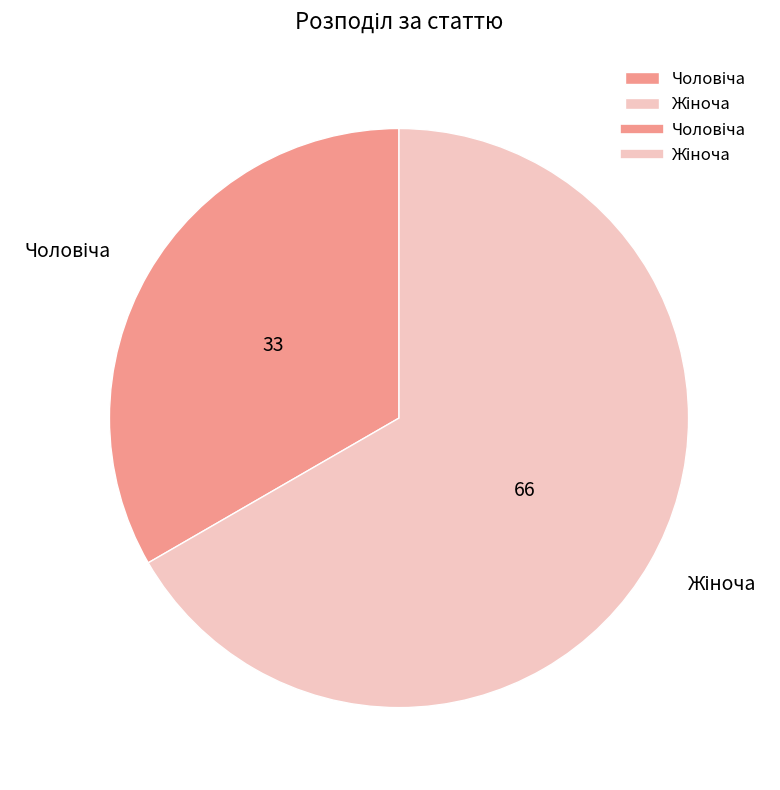

Does any single category account for the majority?

Yes